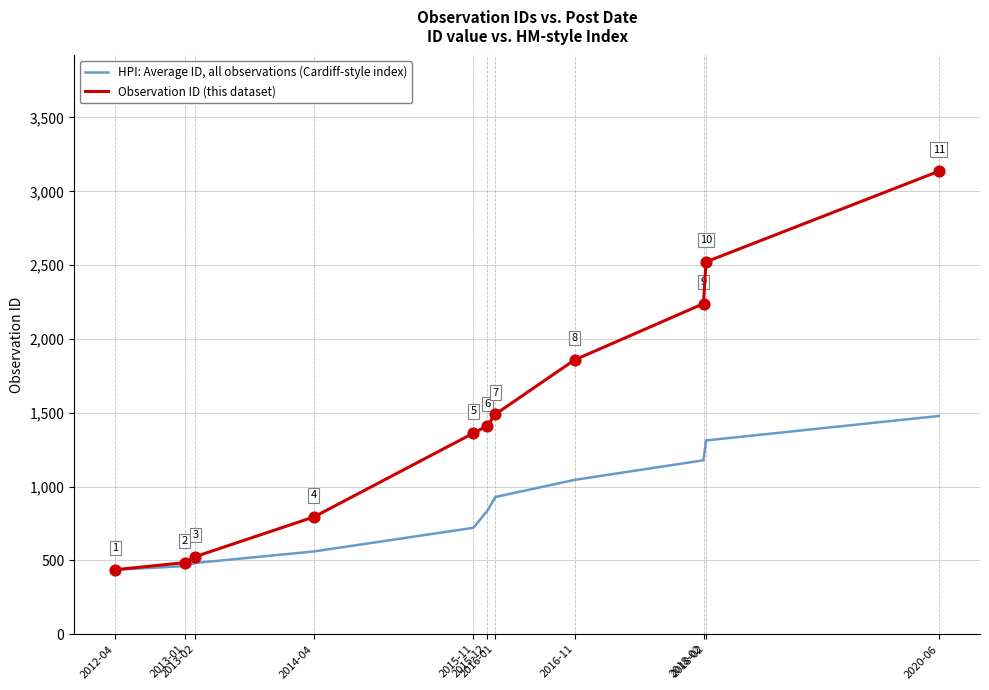

What are all the series names shown in the legend?

HPI: Average ID, all observations (Cardiff-style index), Observation ID (this dataset)